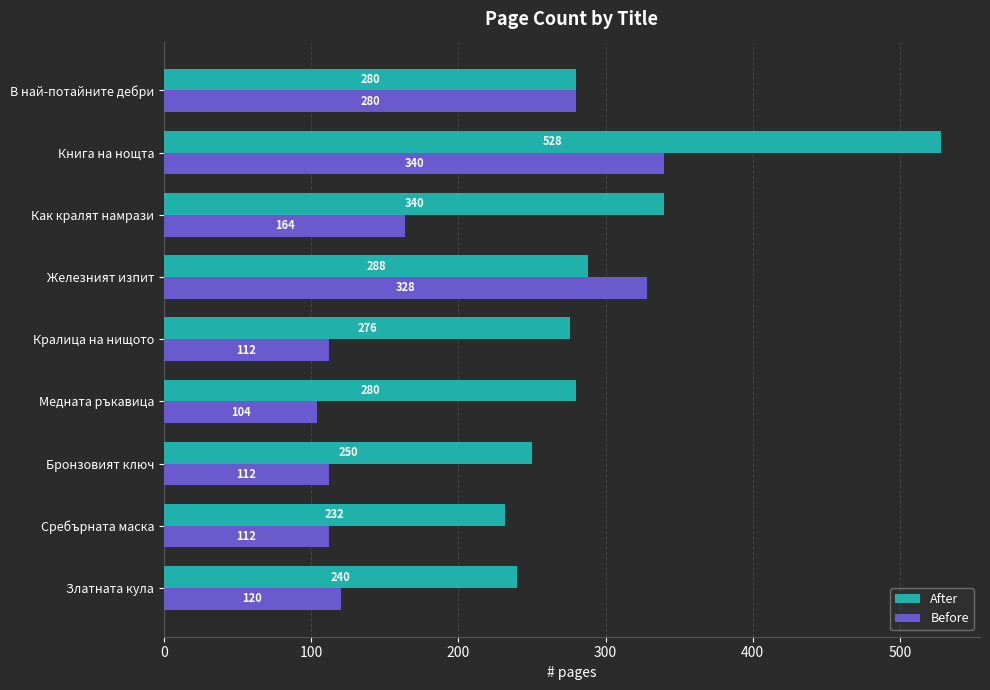

True or false: After has a value of 240 at Златната кула.

True